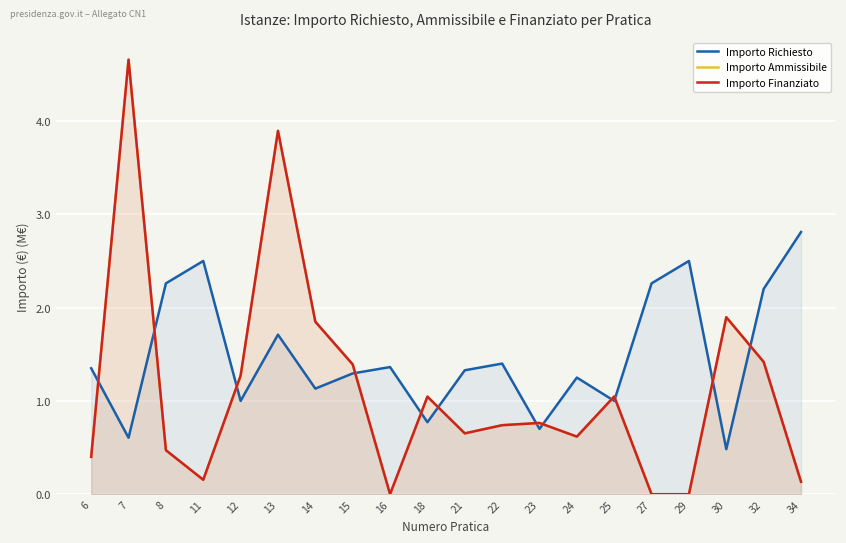

What is the sum of the Importo Finanziato values at 30 and 25?

2.9